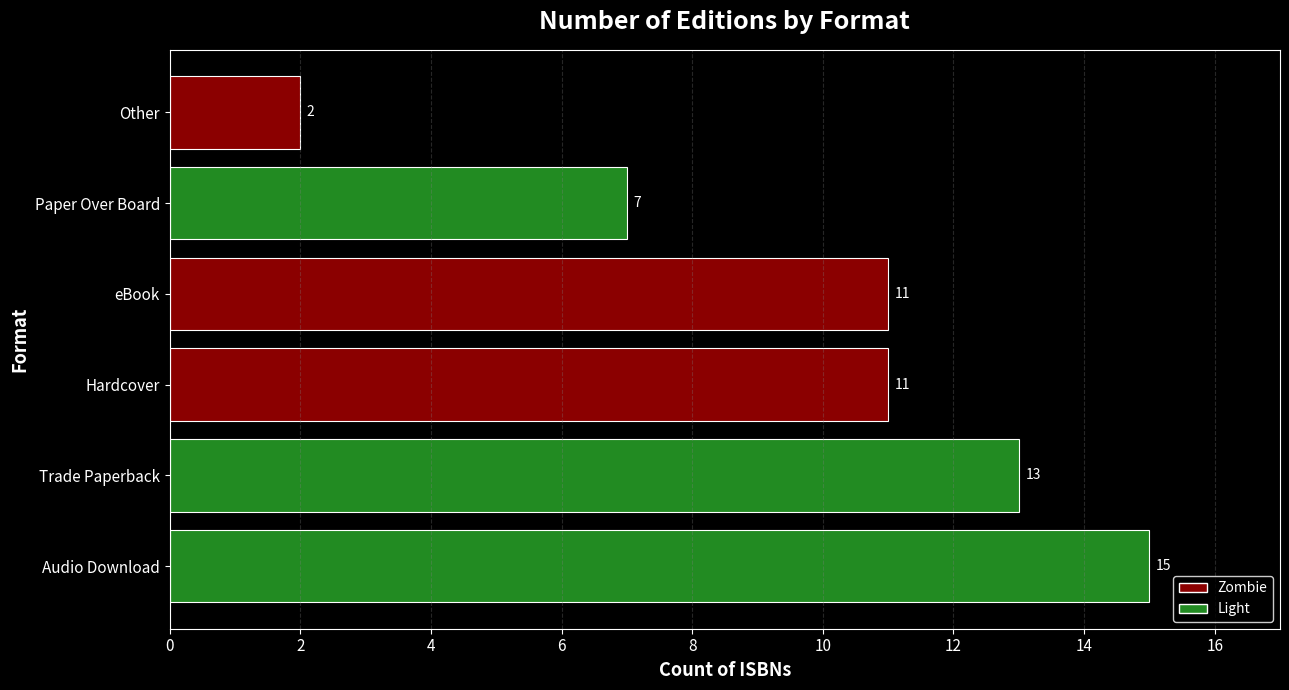

Which category has the highest value across all series?

Audio Download